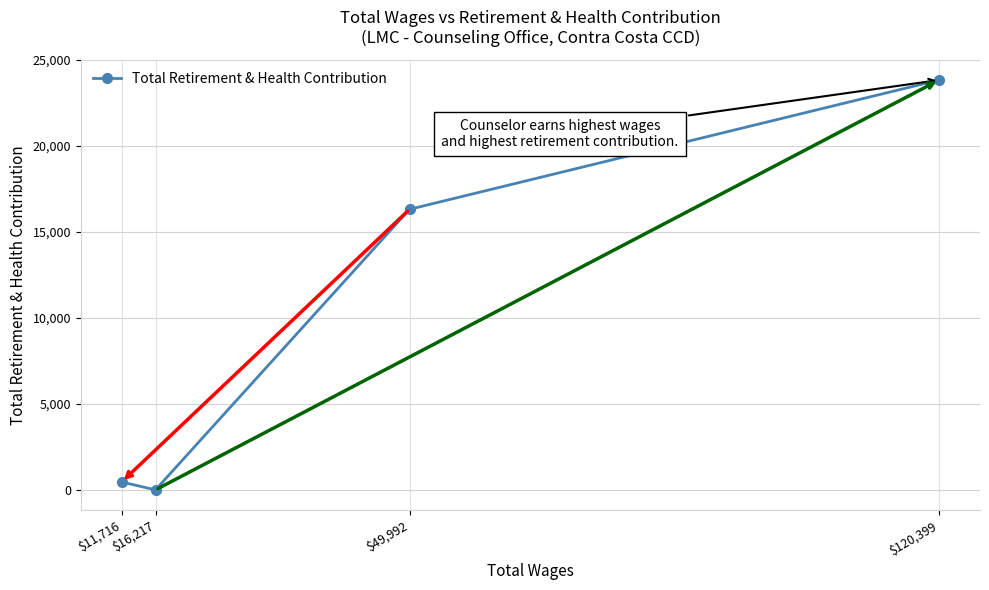

Does the chart have visible grid lines?

Yes